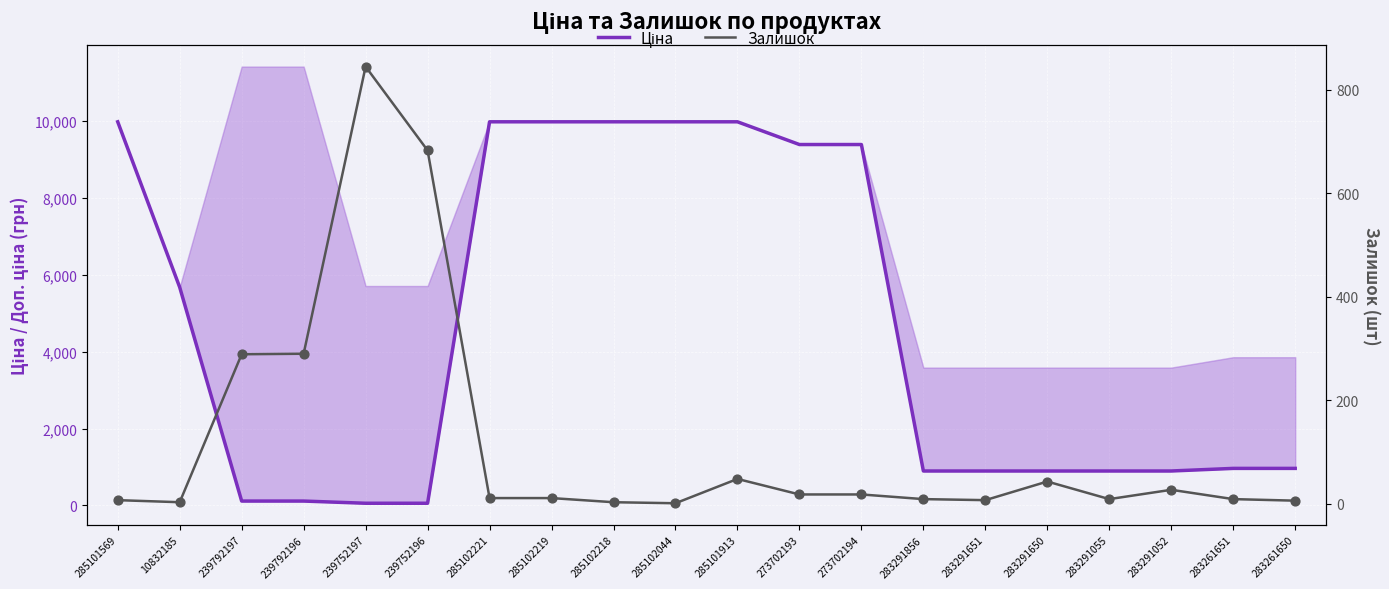

At which category is the sum across all series the highest?

285101913